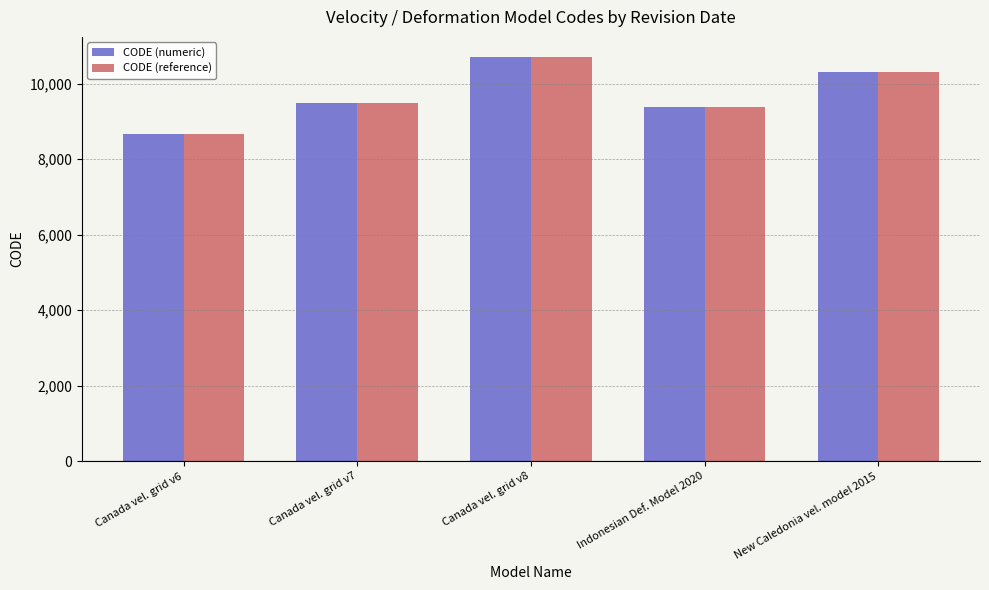

How many bars are there in total?

10